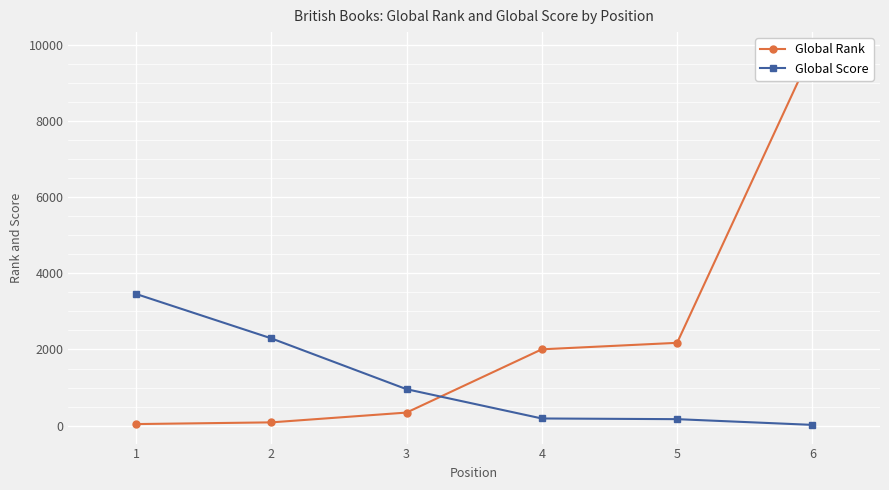

Which category has the lowest value across all series?

6